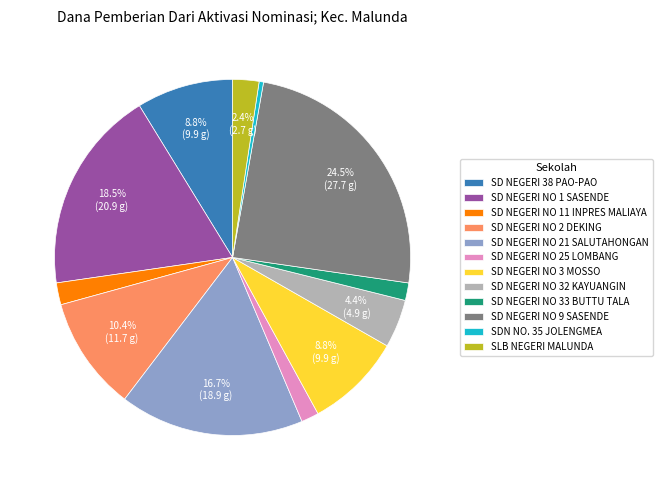

Count the number of slices in the pie.

12